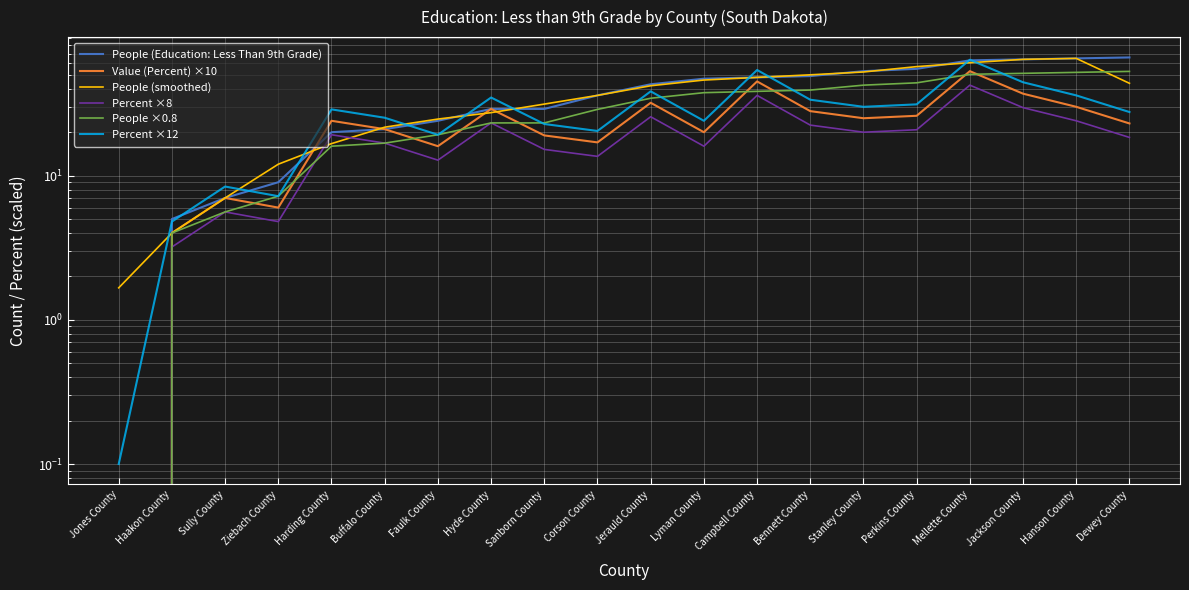

Reading left to right, transcribe all the data shown in this chart.

People (Education: Less Than 9th Grade): 0.0	5.0	7.0	9.0	20.0	21.0	24.0	29.0	29.0	36.0	43.0	47.0	48.0	49.0	53.0	55.0	63.0	64.0	65.0	66.0
Value (Percent) ×10: 0.0	4.0	7.0	6.0	24.0	21.0	16.0	29.0	19.0	17.0	32.0	20.0	45.0	28.0	25.0	26.0	53.0	37.0	30.0	23.0
People (smoothed): 1.7	4.0	7.0	12.0	16.7	21.7	24.7	27.3	31.3	36.0	42.0	46.0	48.0	50.0	52.3	57.0	60.7	64.0	65.0	43.7
Percent ×8: 0.0	3.2	5.6	4.8	19.2	16.8	12.8	23.2	15.2	13.6	25.6	16.0	36.0	22.4	20.0	20.8	42.4	29.6	24.0	18.4
People ×0.8: 0.0	4.0	5.6	7.2	16.0	16.8	19.2	23.2	23.2	28.8	34.4	37.6	38.4	39.2	42.4	44.0	50.4	51.2	52.0	52.8
Percent ×12: 0.1	4.8	8.4	7.2	28.8	25.2	19.2	34.8	22.8	20.4	38.4	24.0	54.0	33.6	30.0	31.2	63.6	44.4	36.0	27.6